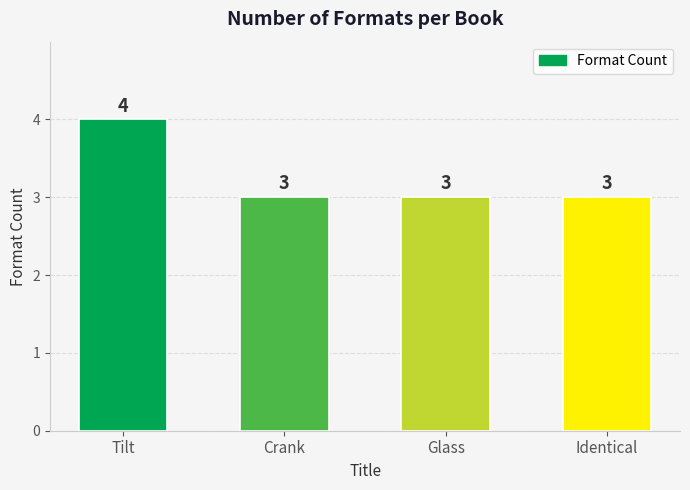

Count the values in the range 3 to 4.

4